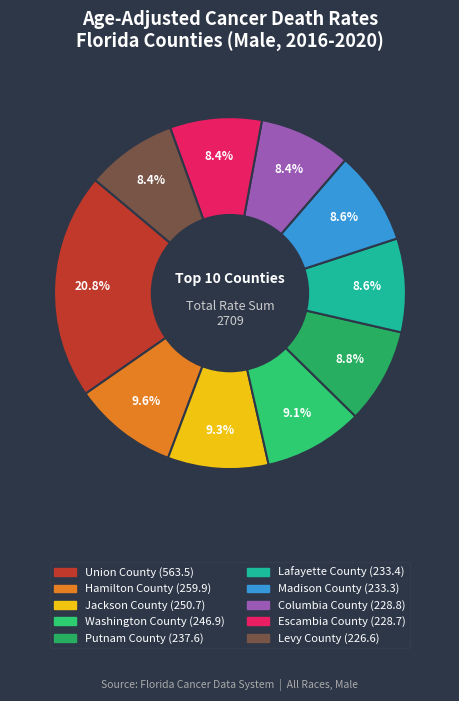

How many slices are in this pie chart?

10